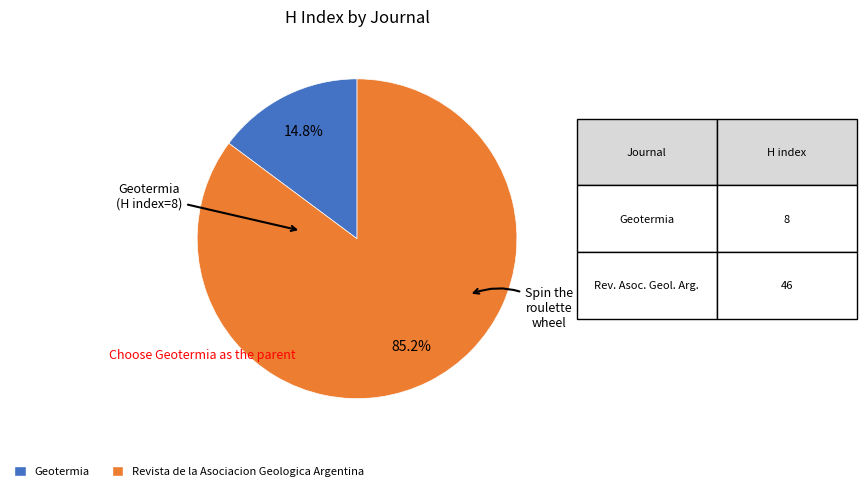

What percentage do Geotermia and Revista de la Asociacion Geologica Argentina together represent?

100.0%